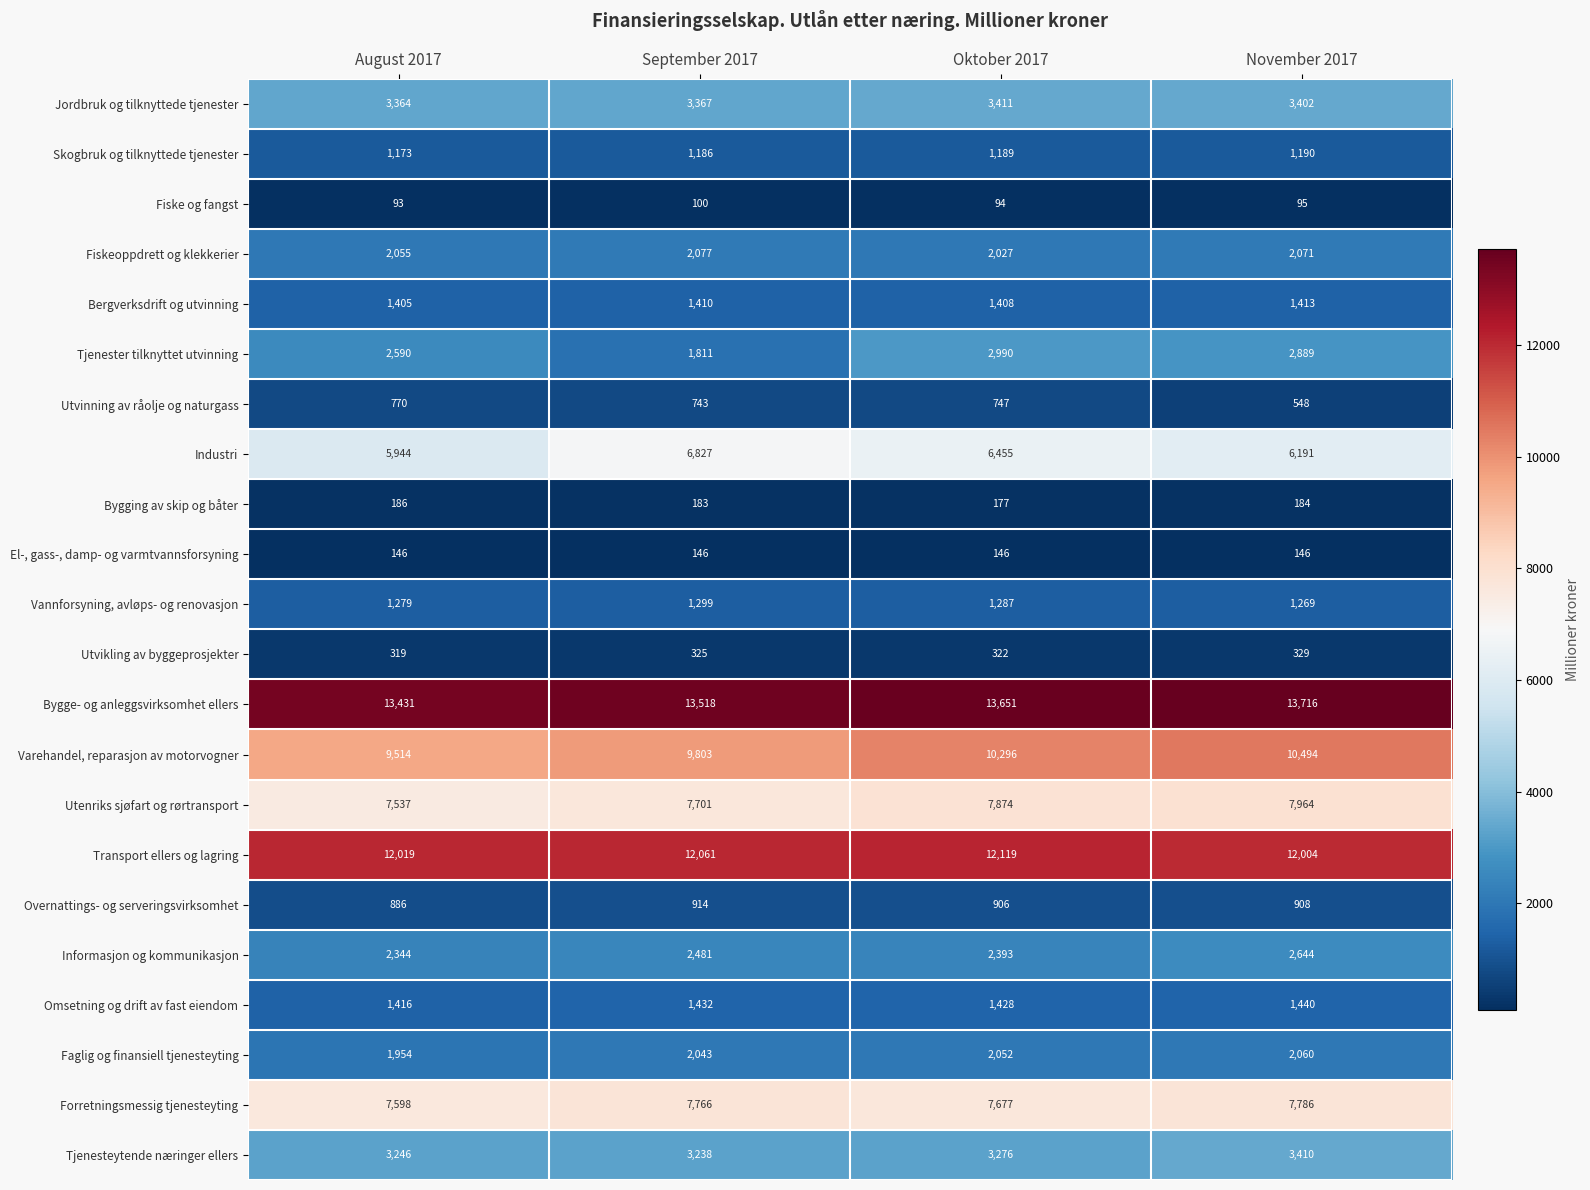

The value of Tjenesteytende næringer ellers at September 2017 is 4636. True or false?

False